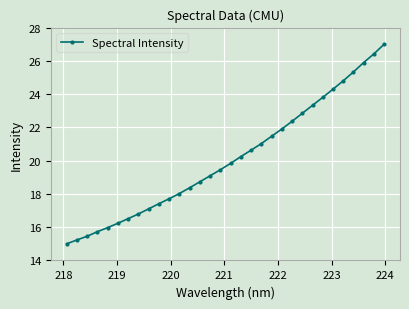

True or false: the data has more than 1 interior local peaks.

False